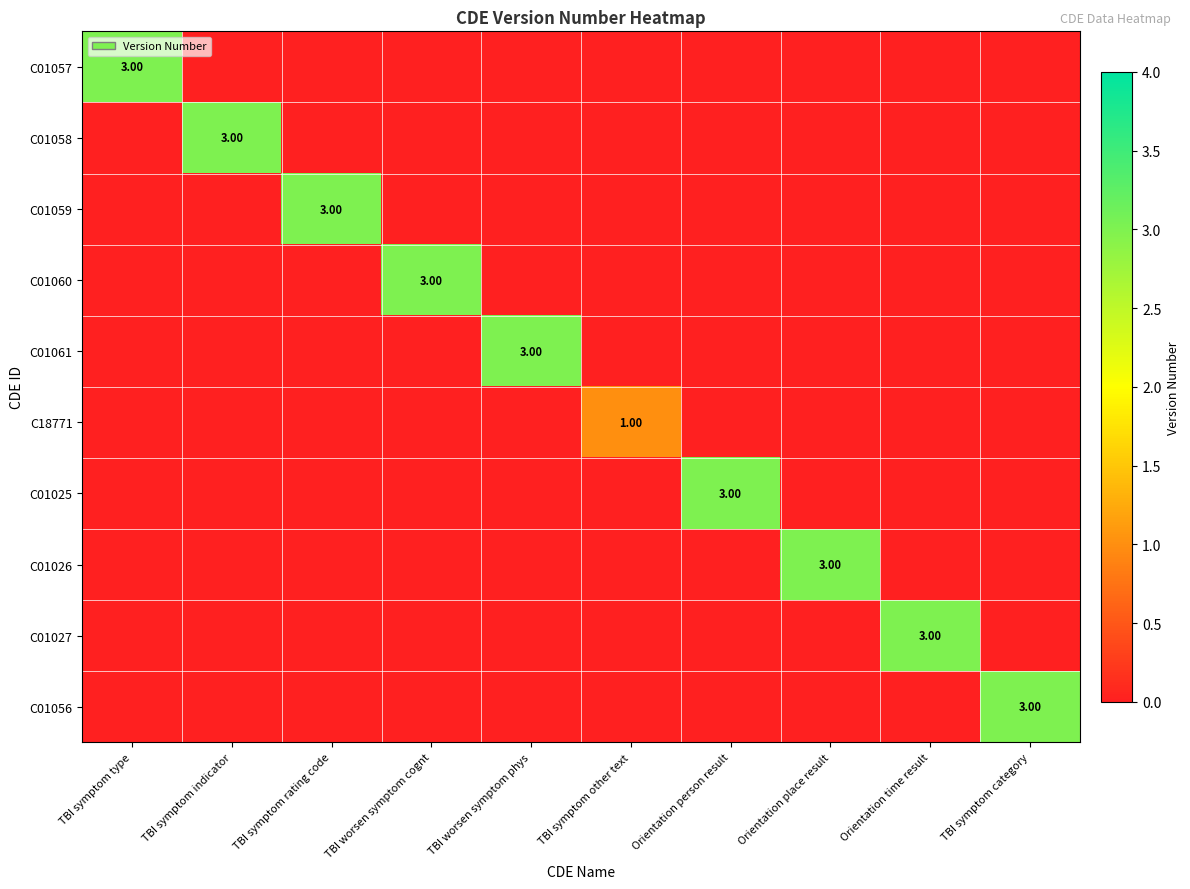

At how many categories does at least one series exceed 2?

9